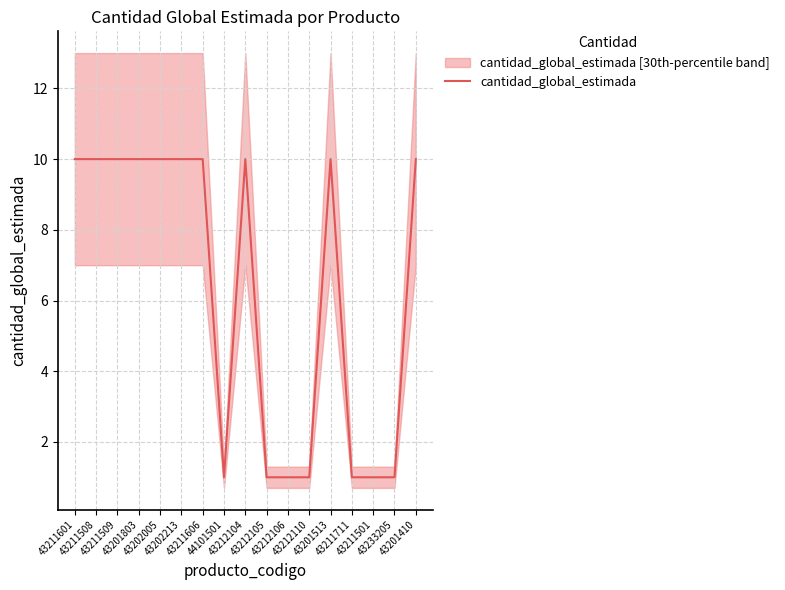

How many interior local peaks (higher than both neighbors) does the data have?

2